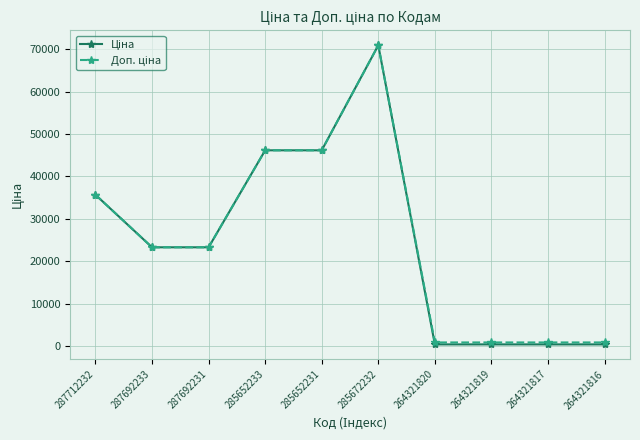

At which category is the sum across all series the highest?

285672232